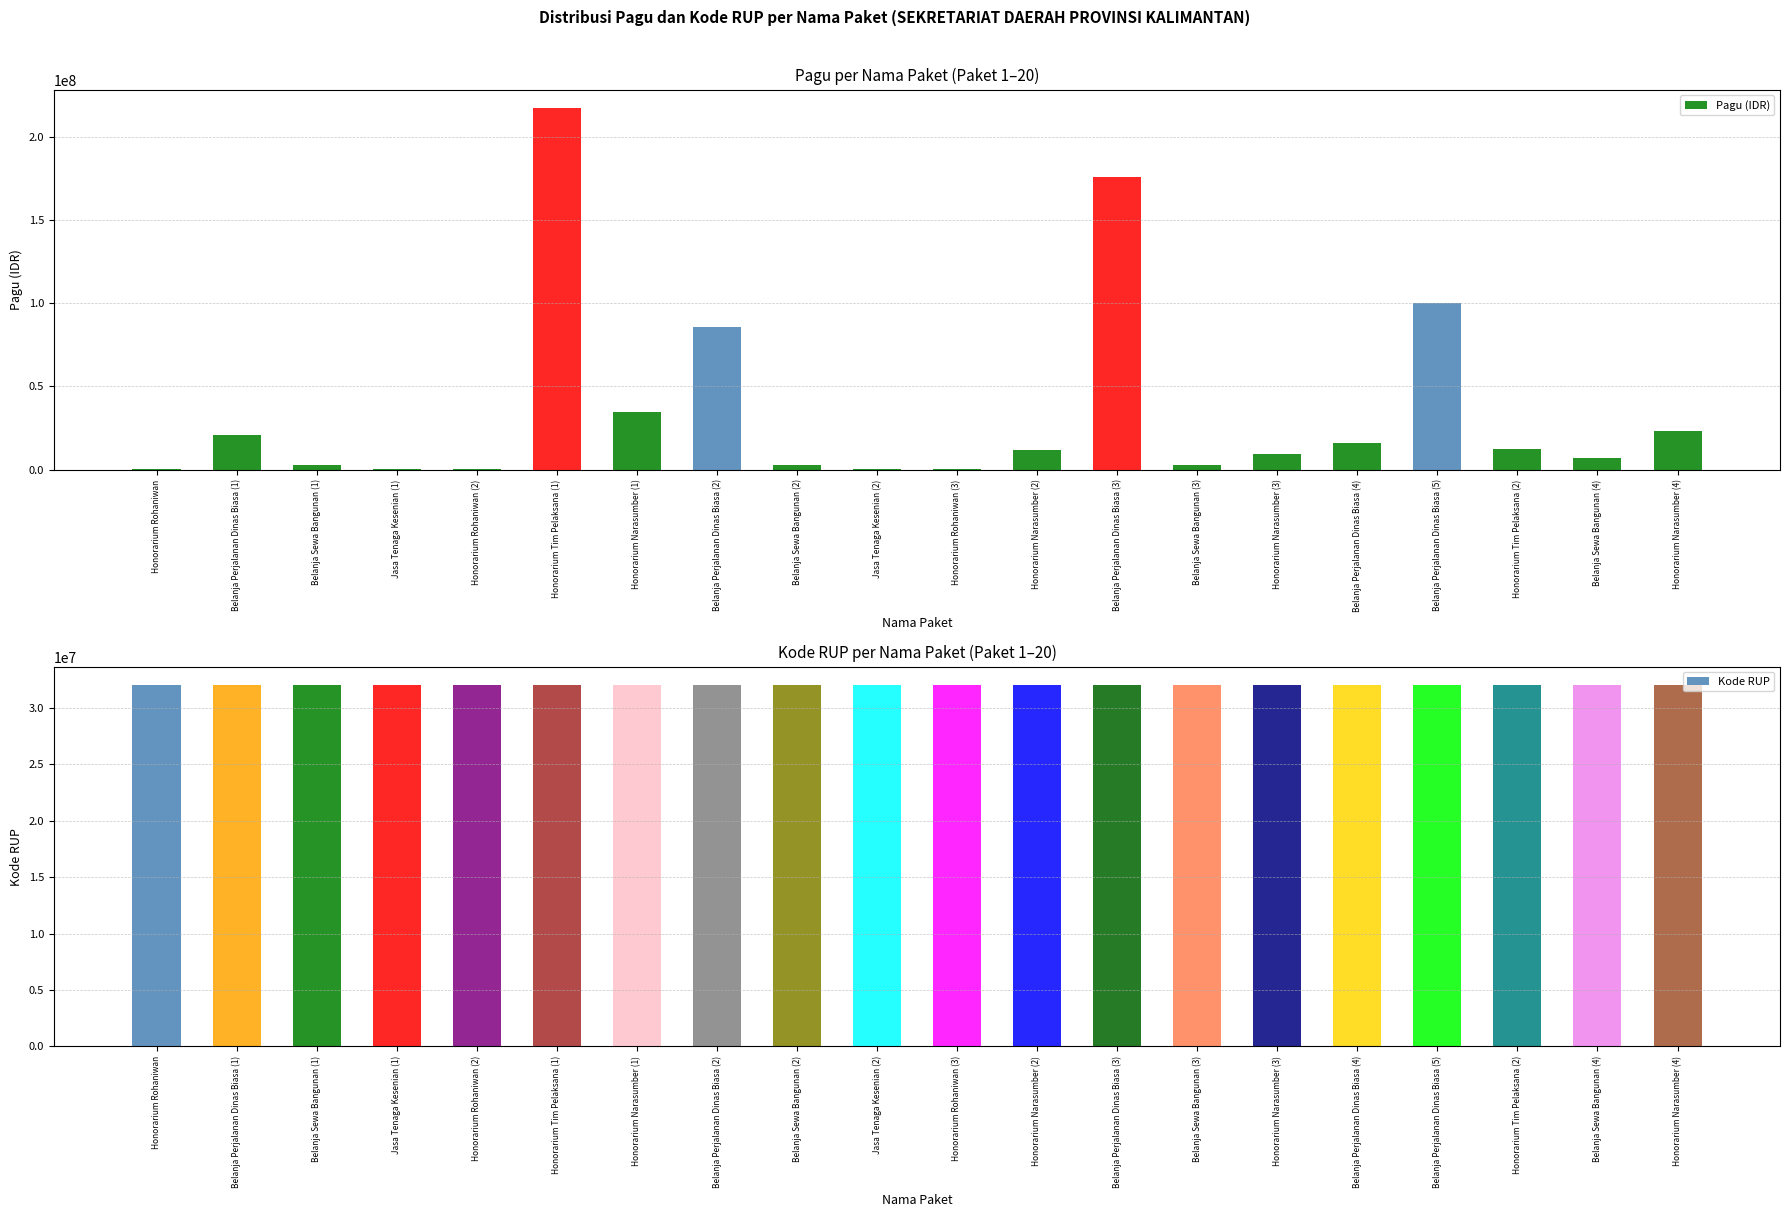

Between Belanja Sewa Bangunan (1) and Honorarium Narasumber (2), which series saw the biggest shift?

Pagu (IDR)